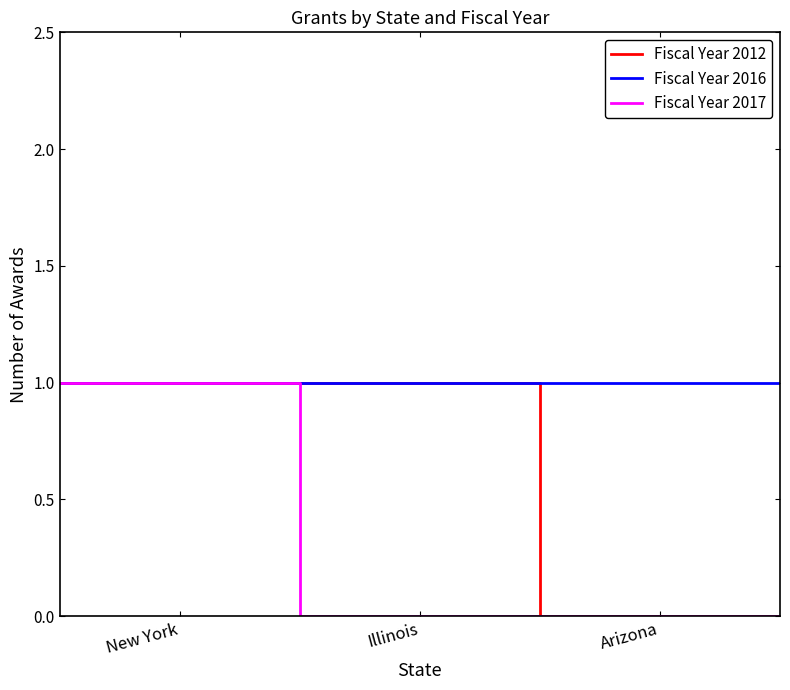

At New York, list the series in order from smallest to largest.

Fiscal Year 2012, Fiscal Year 2016, Fiscal Year 2017